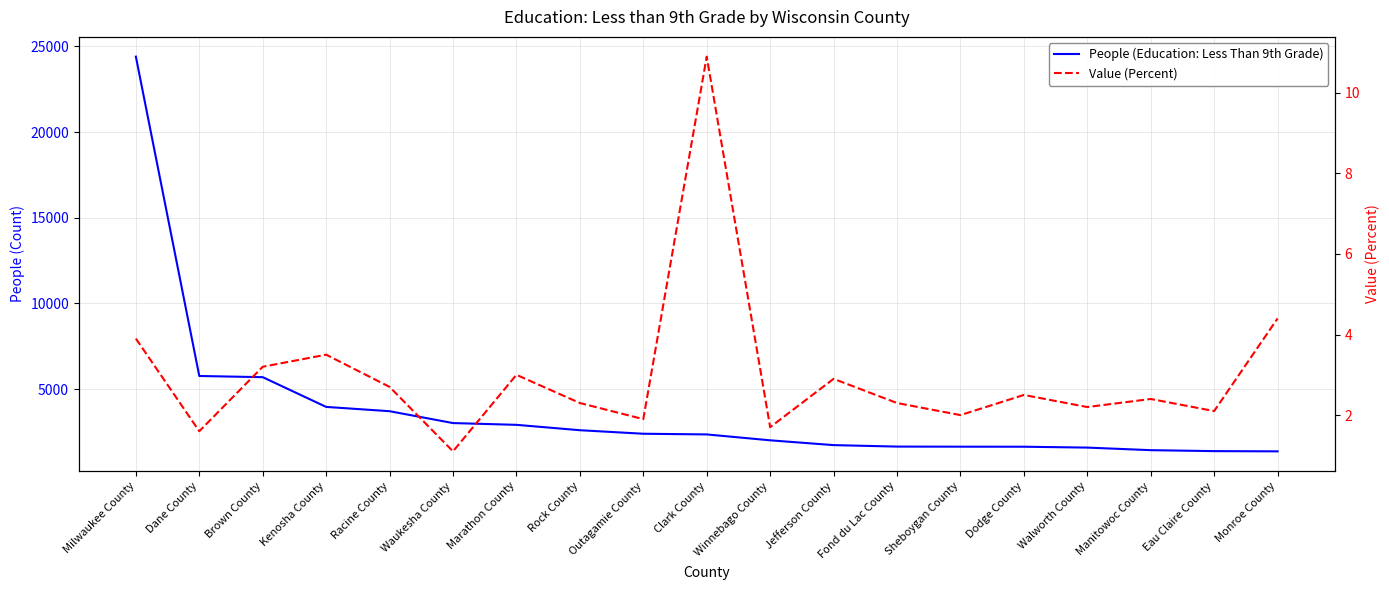

The value of People (Education: Less Than 9th Grade) at Winnebago County is 1187.3. True or false?

False